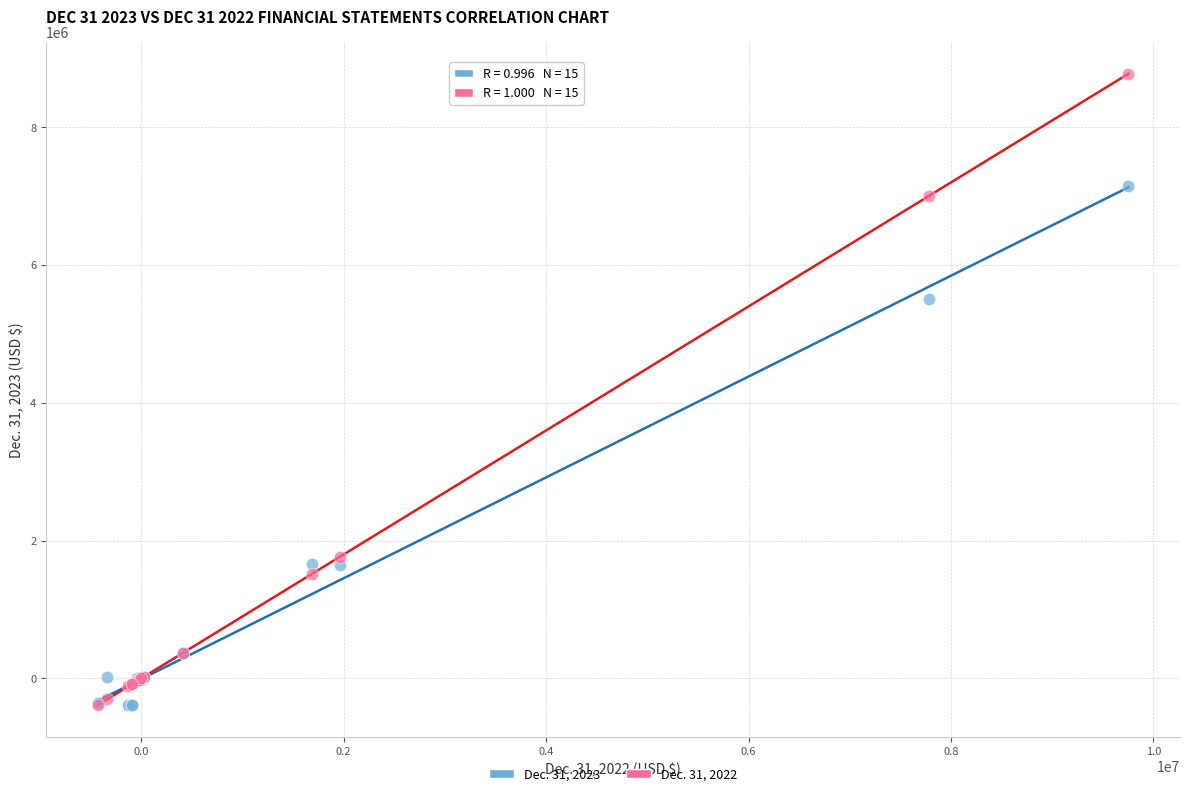

Across all series, what Y value is closest to 4195084?

5509465.0